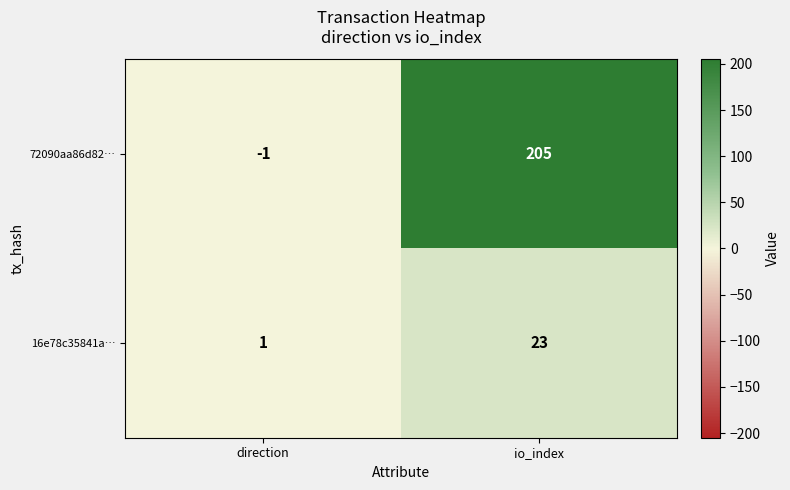

What is the sum of all 16e78c35841a… values?

24